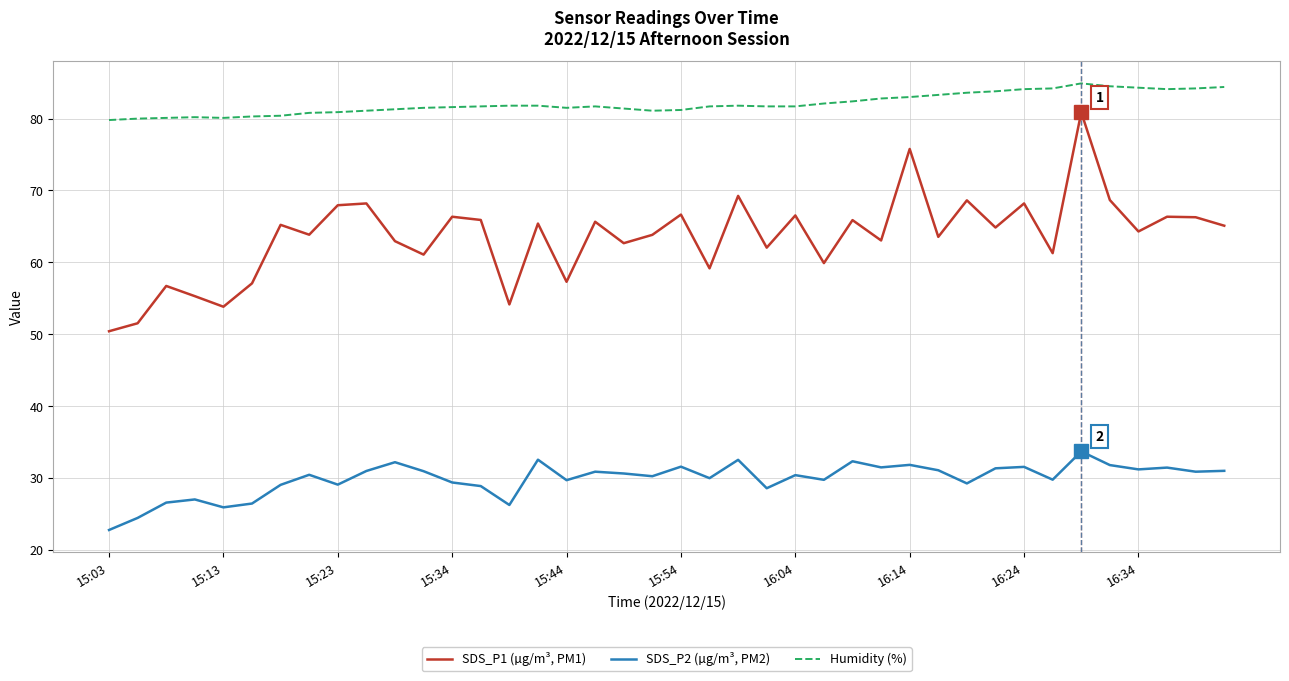

What is the difference between the maximum and minimum values in the Humidity (%) series?

5.1